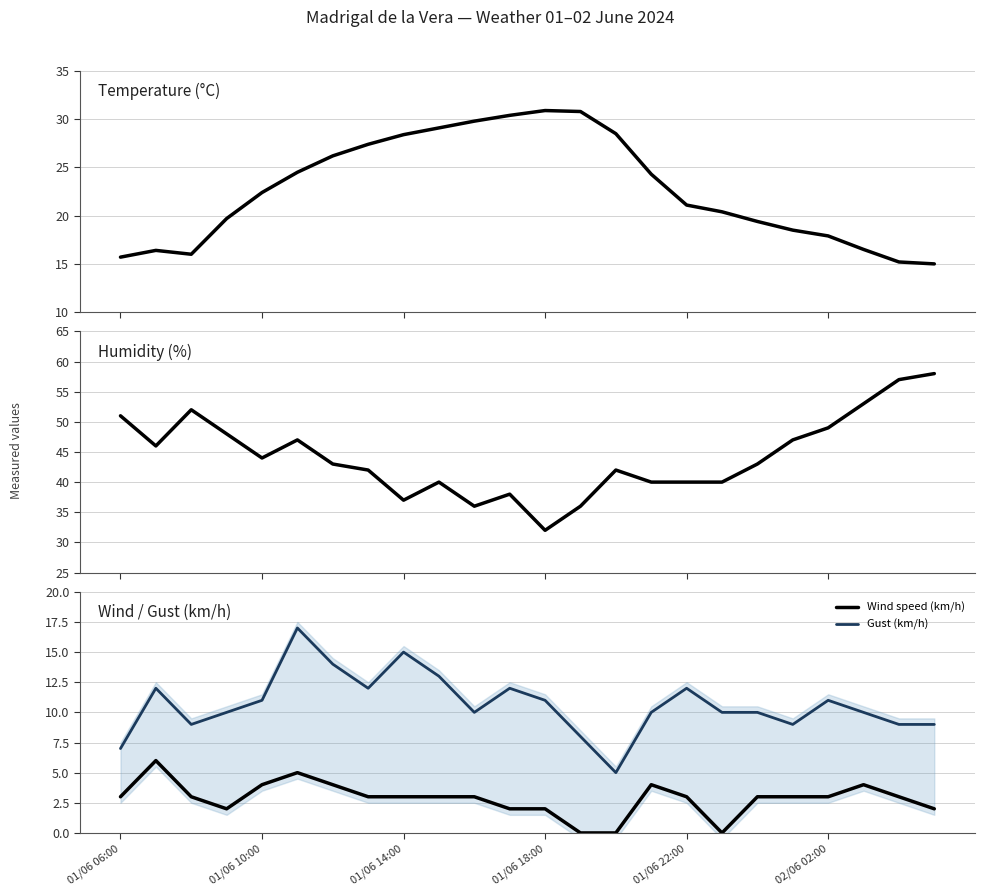

Rank the series at 18 from lowest to highest value.

Wind speed (km/h), Gust (km/h), Temperature (°C), Humidity (%)